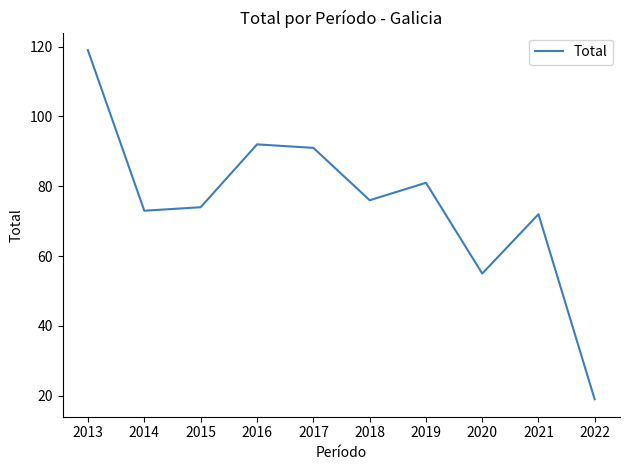

What is the difference between the maximum and minimum values?

100